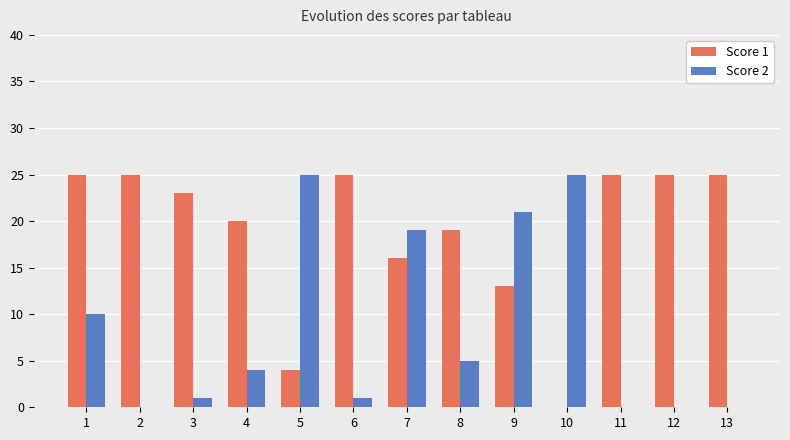

Reading left to right, what are all the values shown in this chart?

Score 1: 25	25	23	20	4	25	16	19	13	0	25	25	25
Score 2: 10	0	1	4	25	1	19	5	21	25	0	0	0